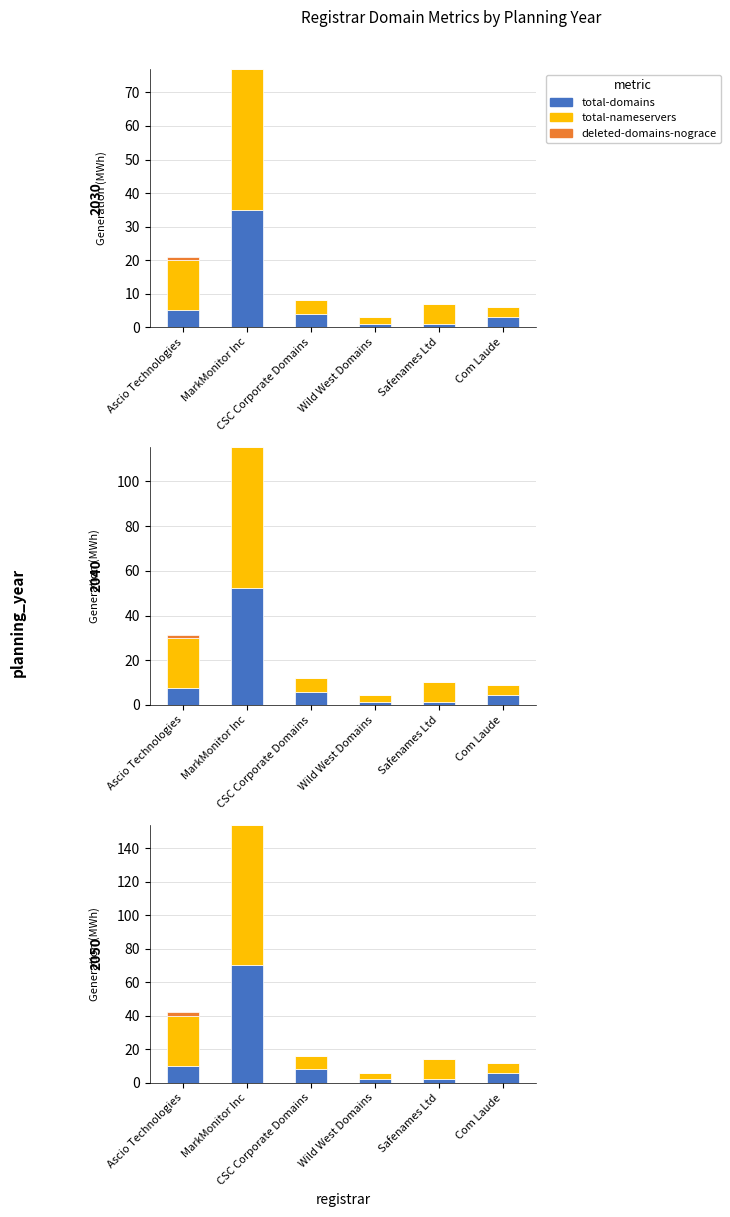

List the series in order of their overall mean, lowest first.

deleted-domains-nograce, total-domains, total-nameservers